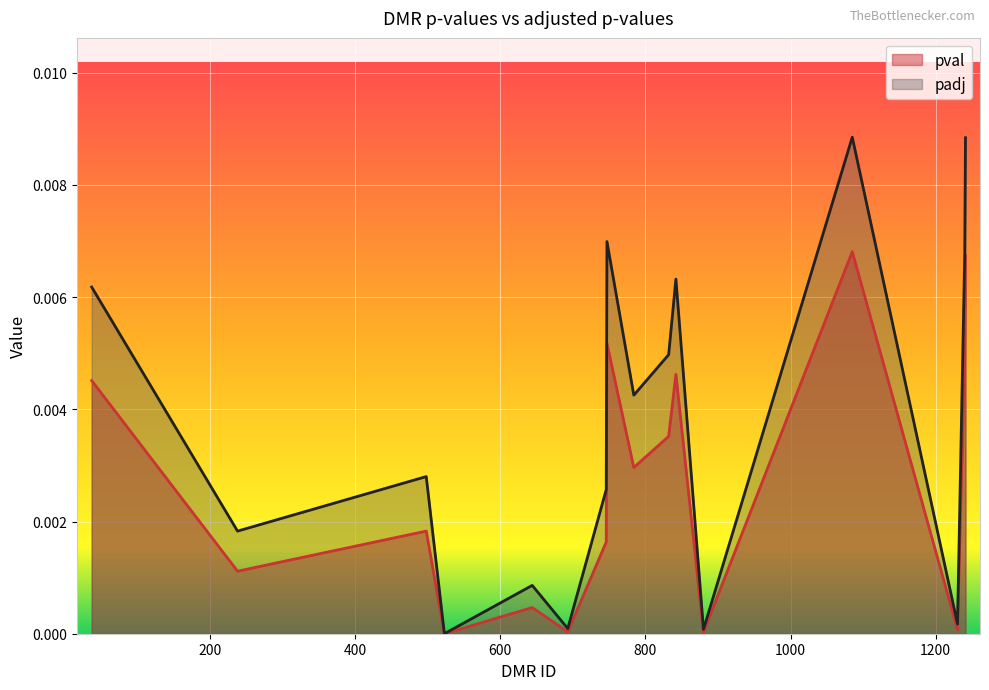

True or false: padj and pval intersect in this chart.

False